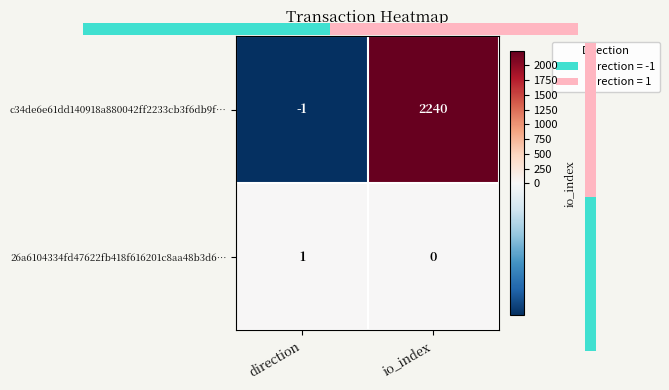

Which category has the highest value in the c34de6e61dd140918a880042ff2233cb3f6db9f… series?

io_index